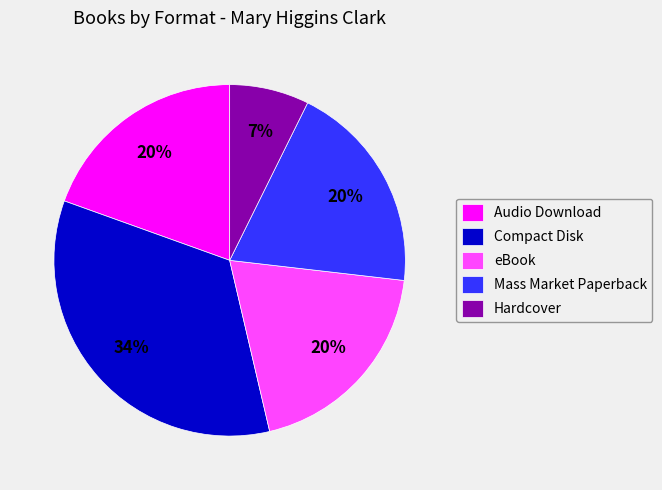

Which category has the smallest portion of the pie?

Hardcover